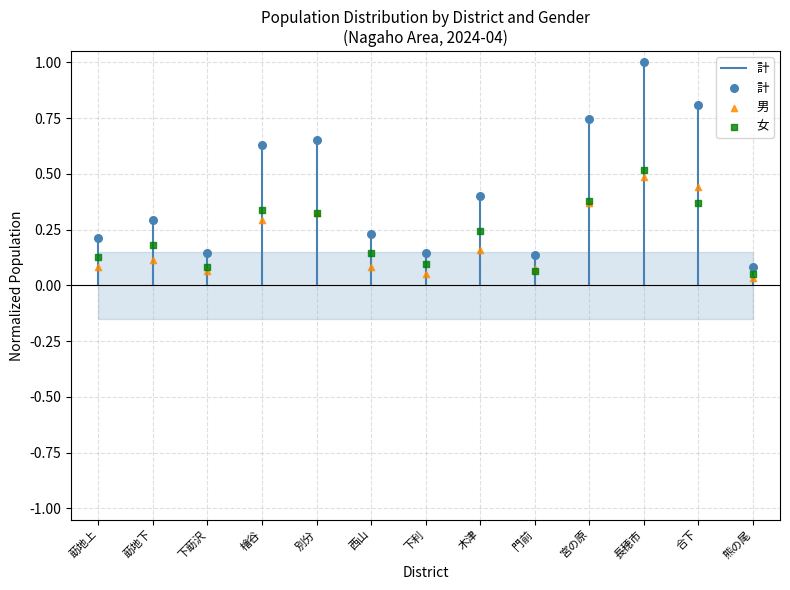

Which series contains the highest Y value?

計